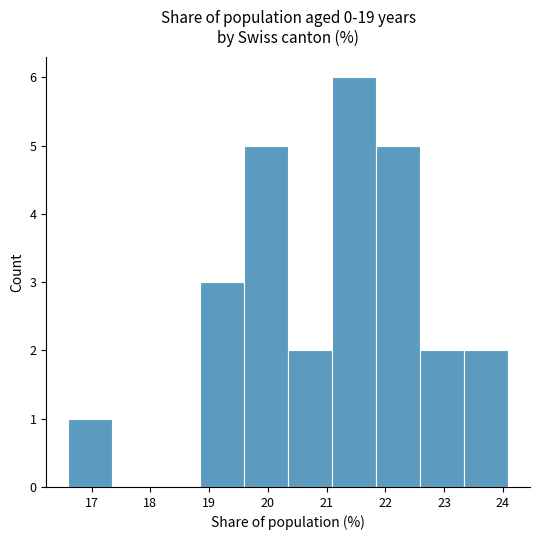

Which range on the x-axis has the tallest bar?

21.1 to 21.8